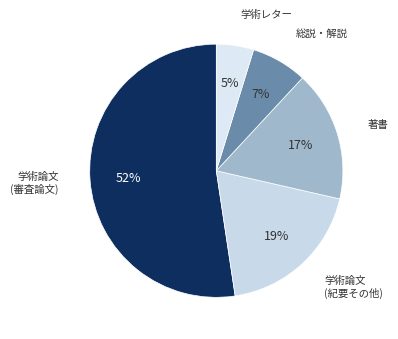

How many slices are in this pie chart?

5